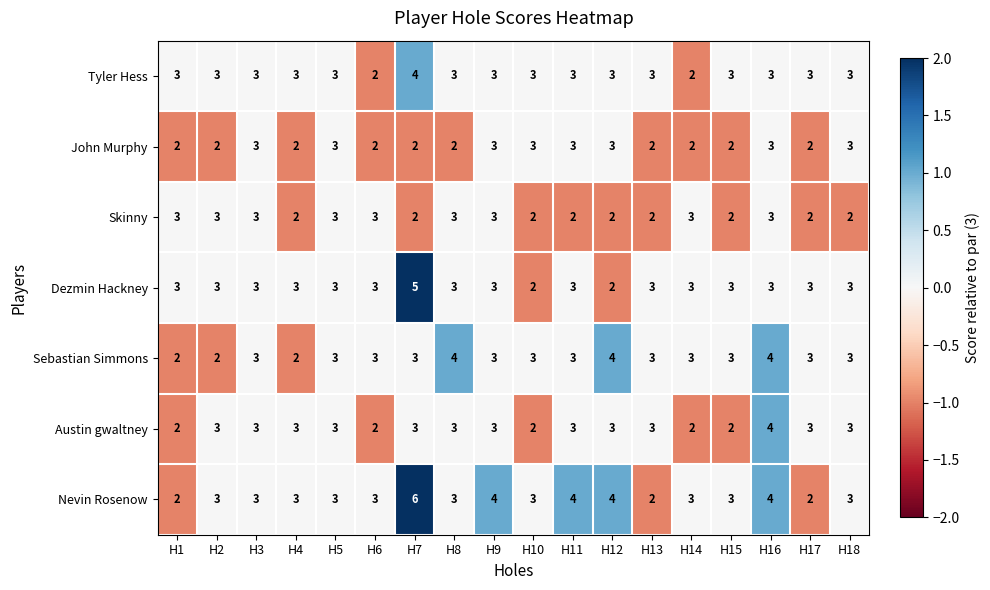

What is the sum of all Dezmin Hackney values?

54